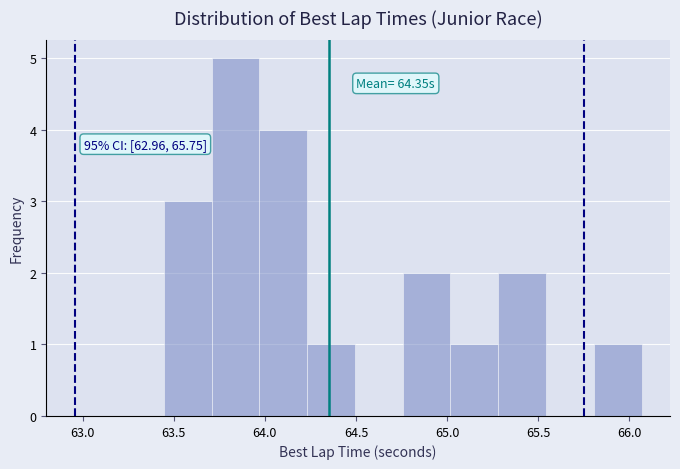

Which range on the x-axis has the tallest bar?

63.70 to 63.95